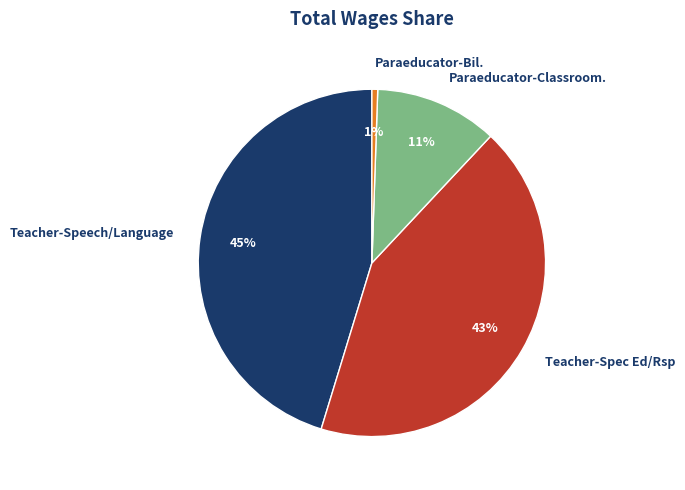

Is it true that Teacher-Speech/Language is 59% of the pie?

False